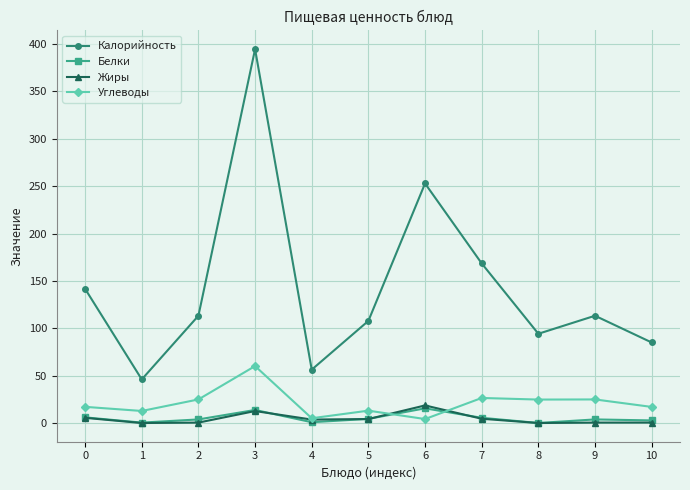

Which series ends up on top after the final intersection of Жиры and Белки?

Белки